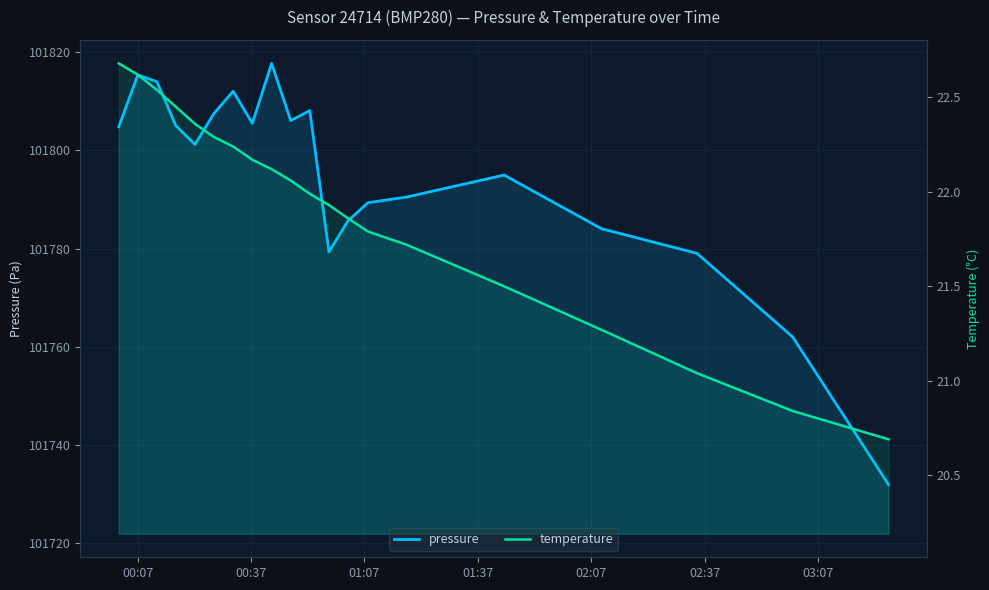

Does the chart display data point markers on the line(s)?

No